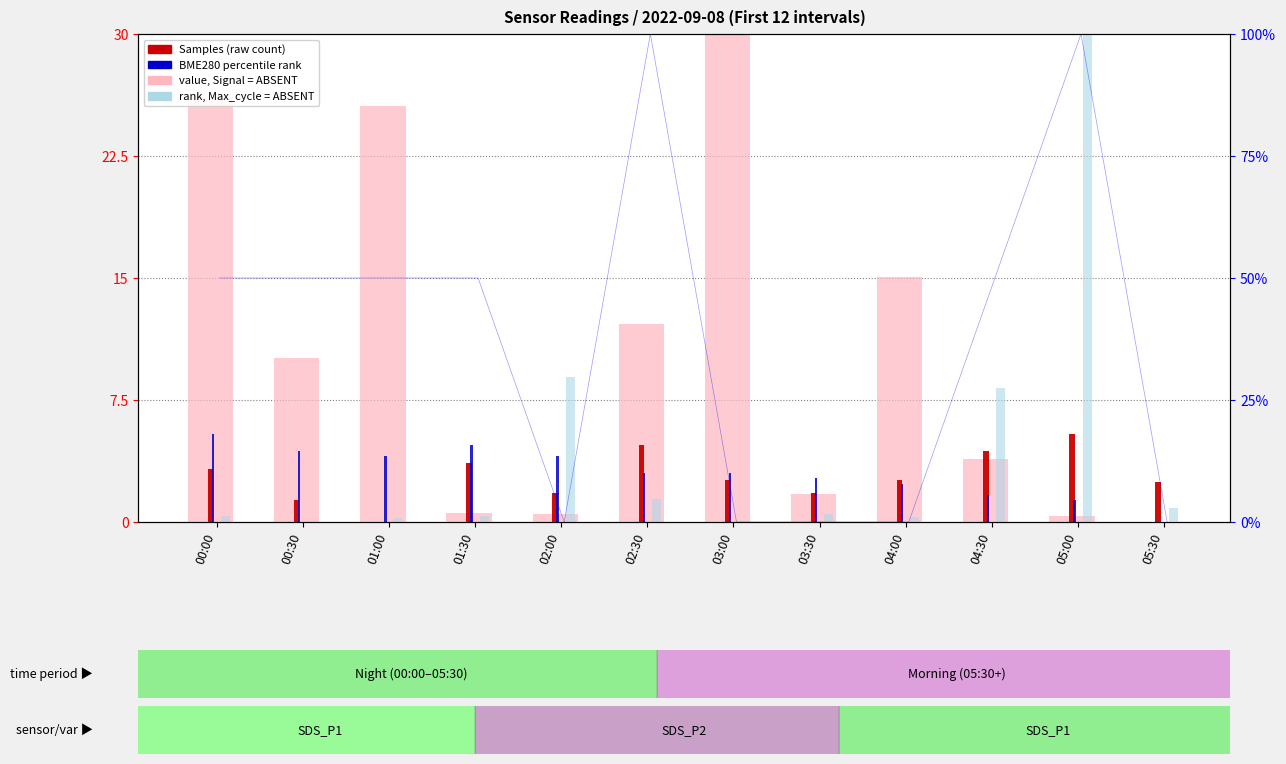

At how many categories does at least one series exceed 24?

4